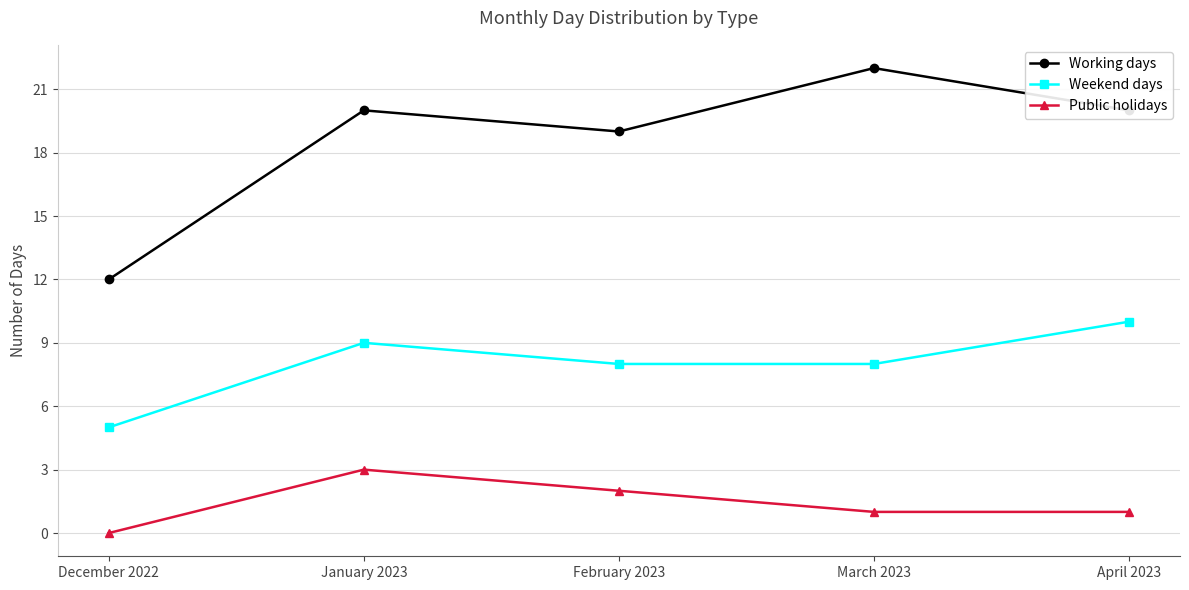

Is the value of Weekend days at December 2022 greater than the value of Working days at January 2023?

No